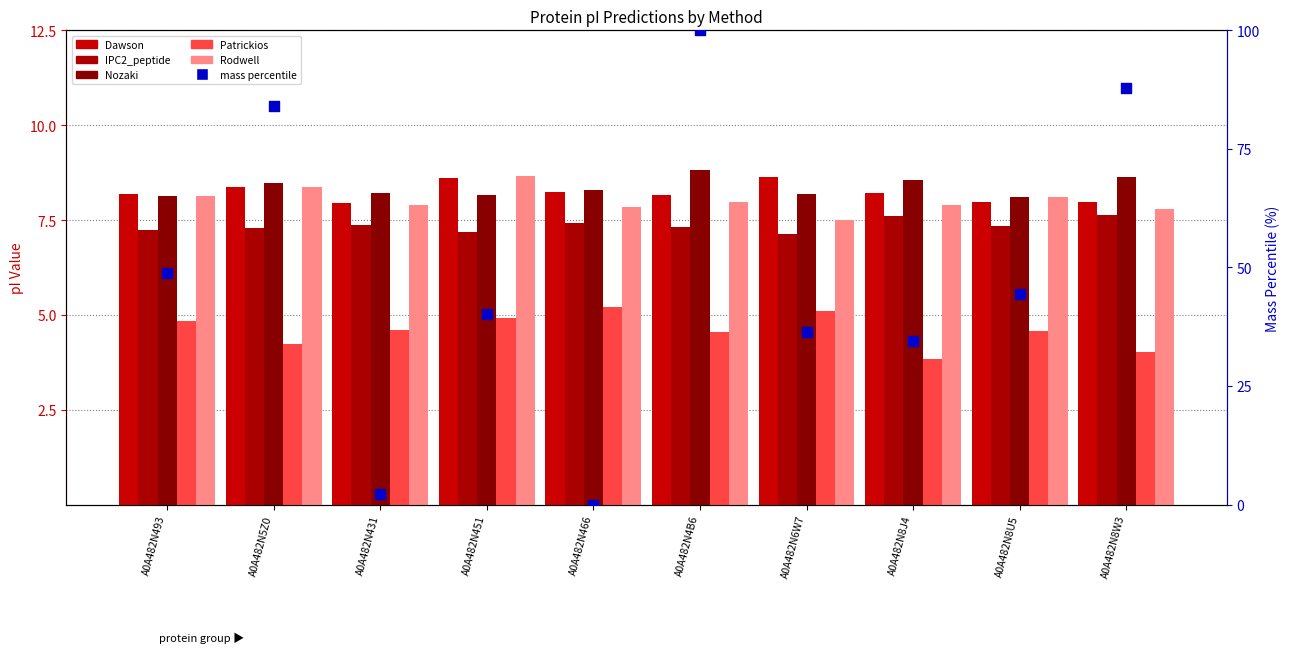

What is the total value across all series at A0A482N8W3?

124.0